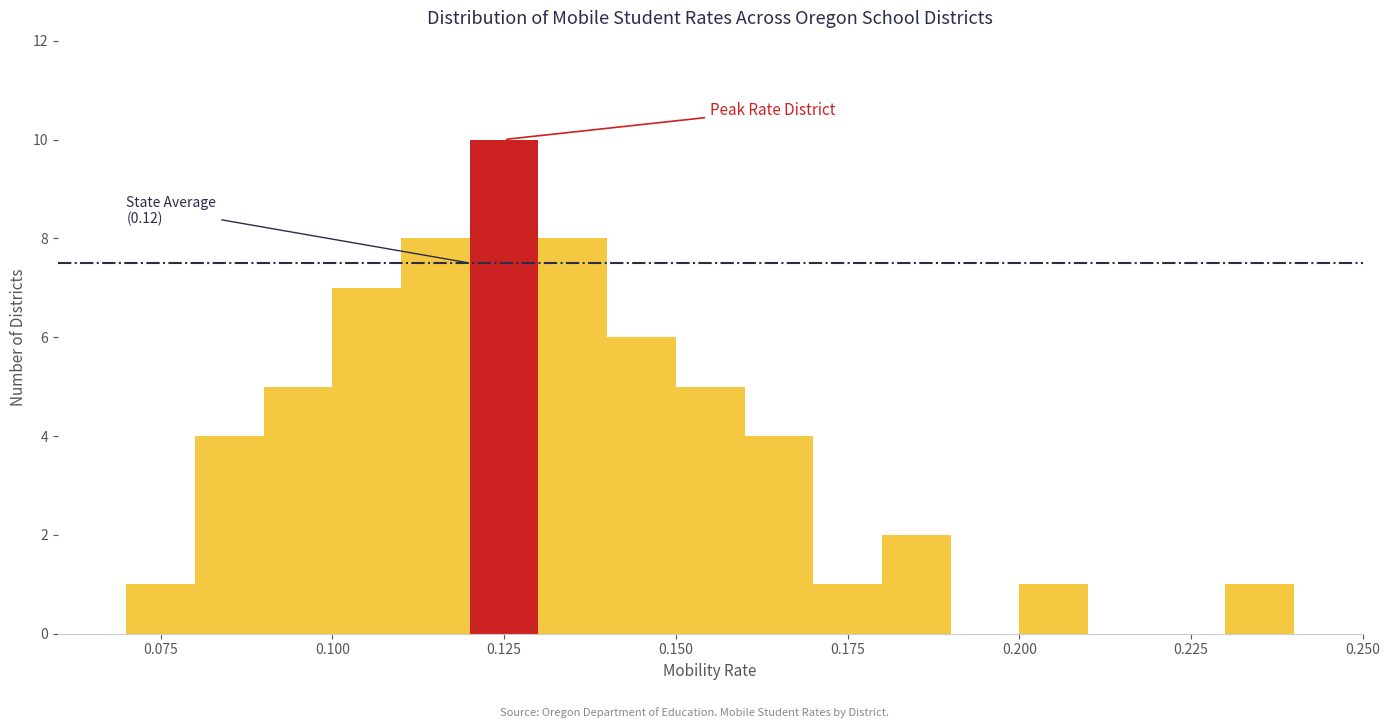

Around what value on the x-axis is the tallest bar? Give the approximate position of its centre, as read against the axis.

0.125